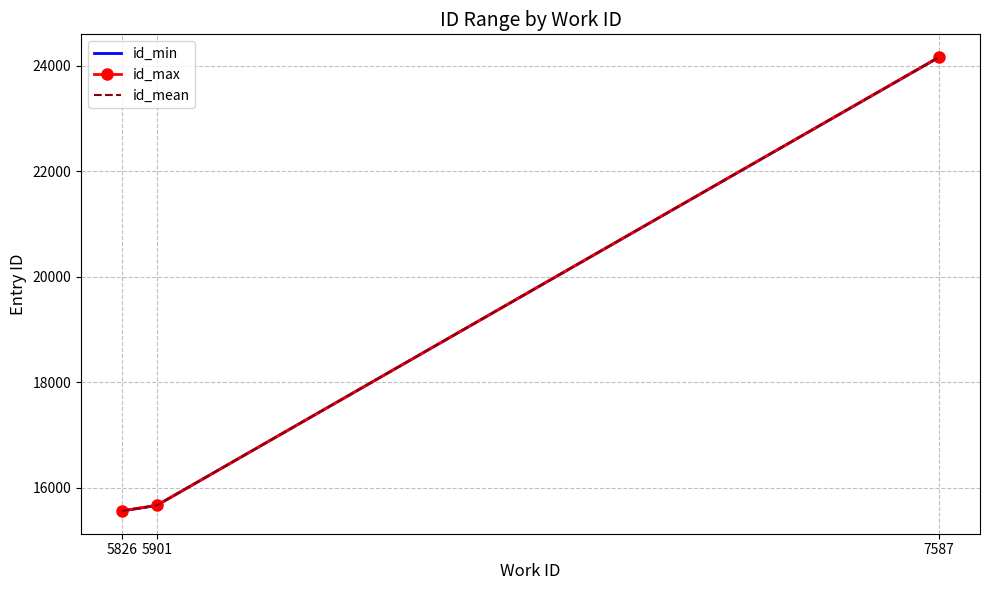

What is the total value across all series at 7587?

72478.5